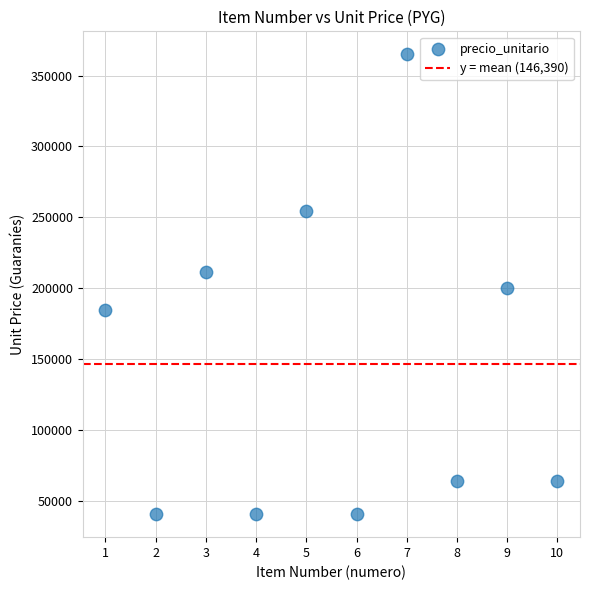

What is the average X value?

6